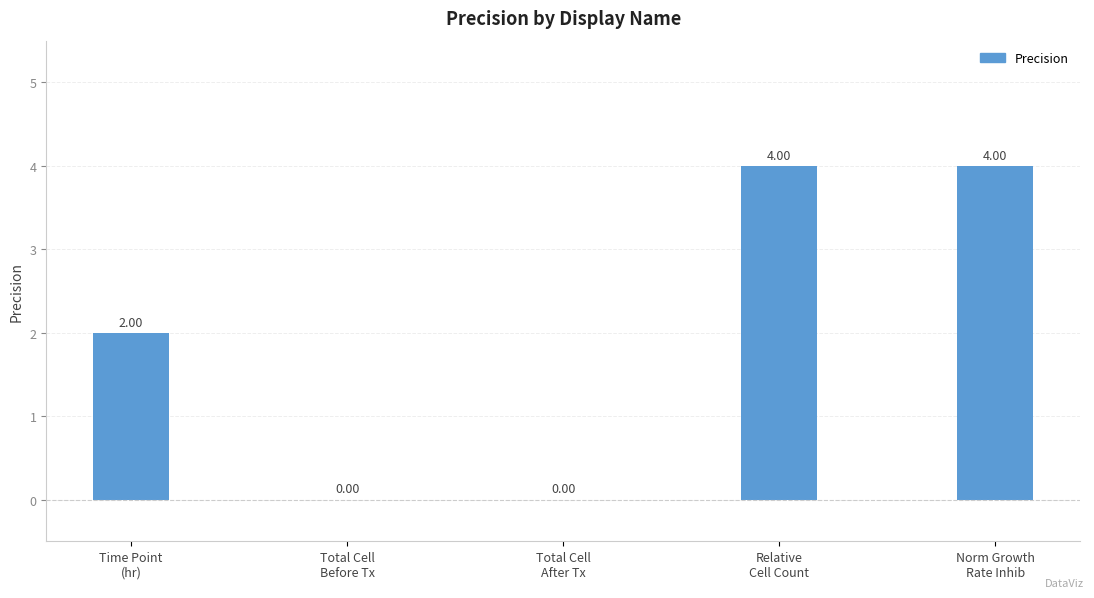

The value at Total Cell
Before Tx is 0. True or false?

True